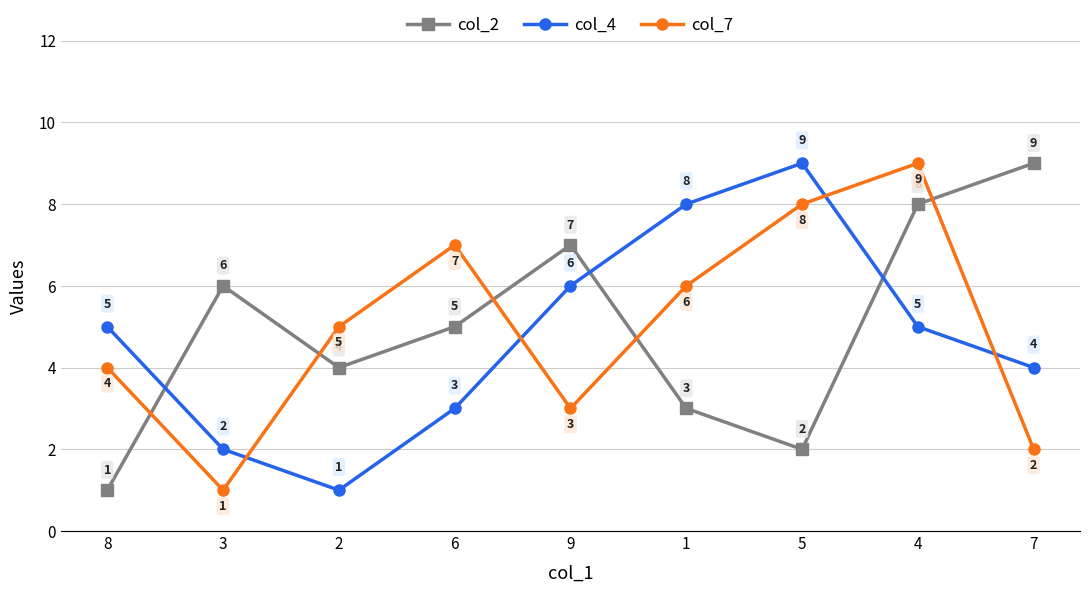

Is it true that col_7 equals 2 at 1?

False